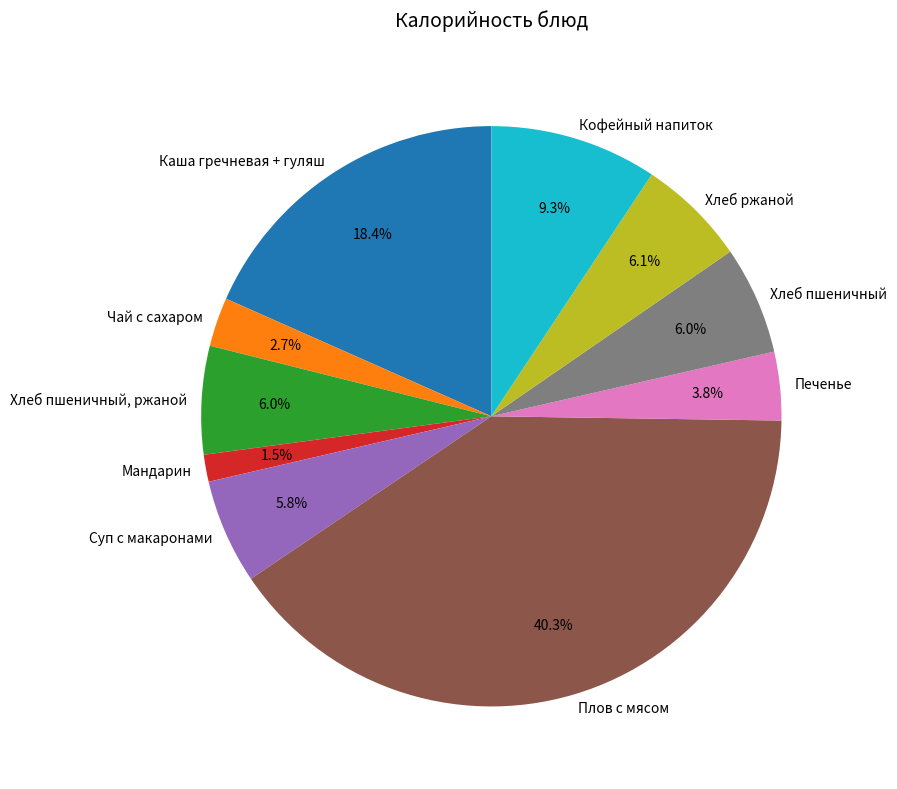

Does any single category account for the majority?

No